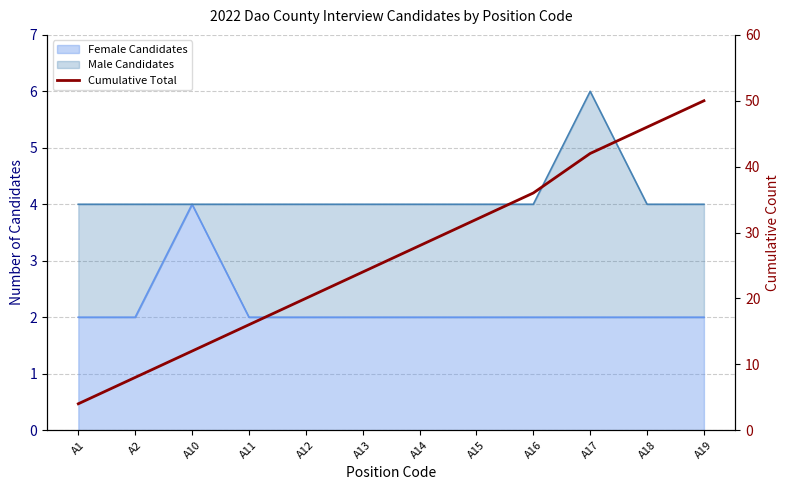

What is the difference between the maximum and minimum values?

46